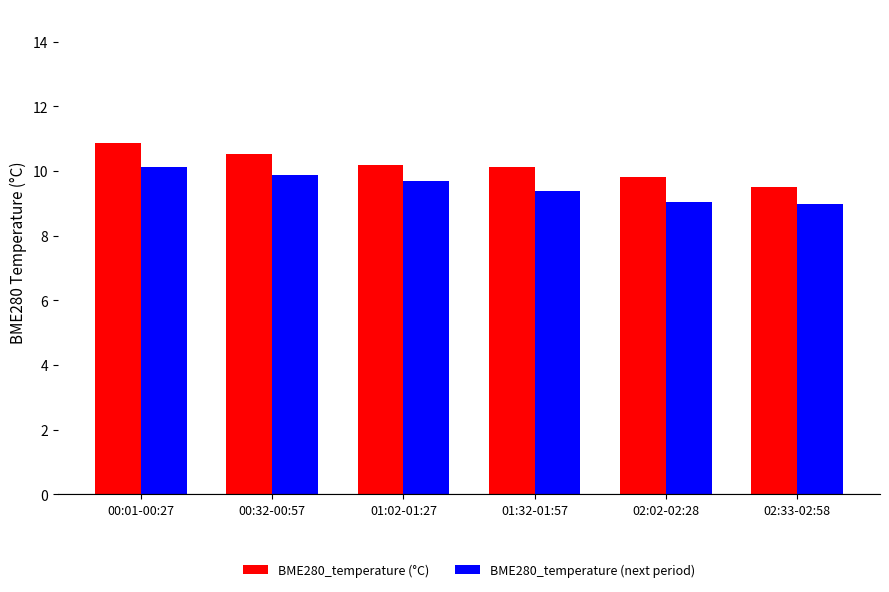

Which series has the largest range (max minus min)?

BME280_temperature (°C)